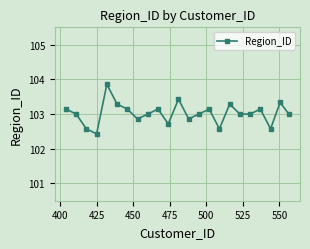

Reading left to right, transcribe all the data shown in this chart.

103.1	103.0	102.6	102.4	103.9	103.3	103.1	102.9	103.0	103.1	102.7	103.4	102.9	103.0	103.1	102.6	103.3	103.0	103.0	103.1	102.6	103.3	103.0